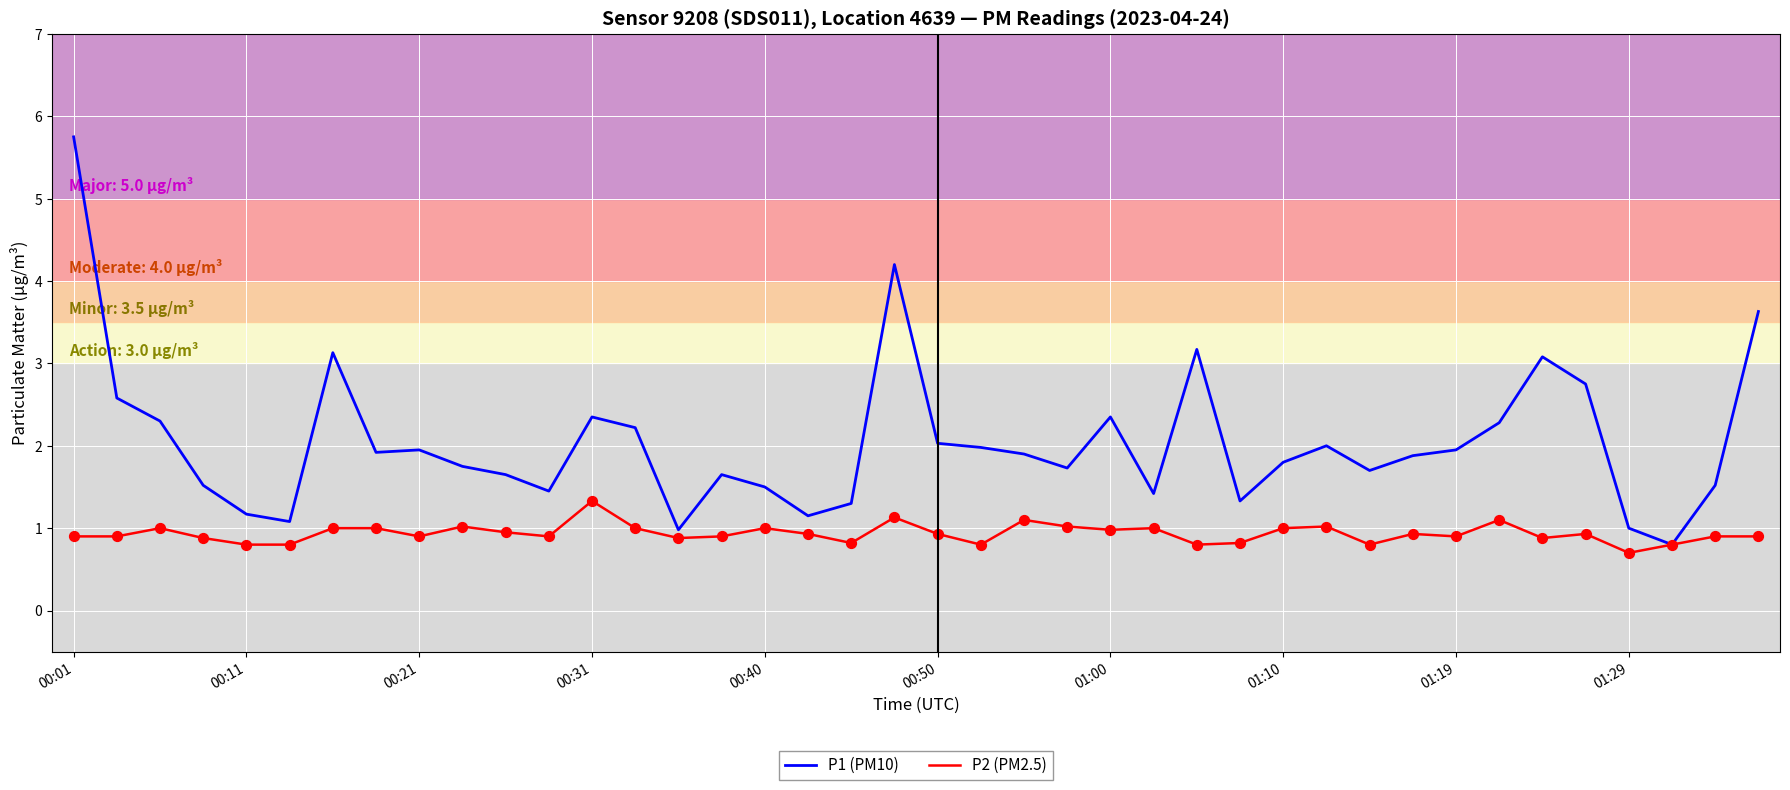

Which series has the largest total across all categories?

P1 (PM10)